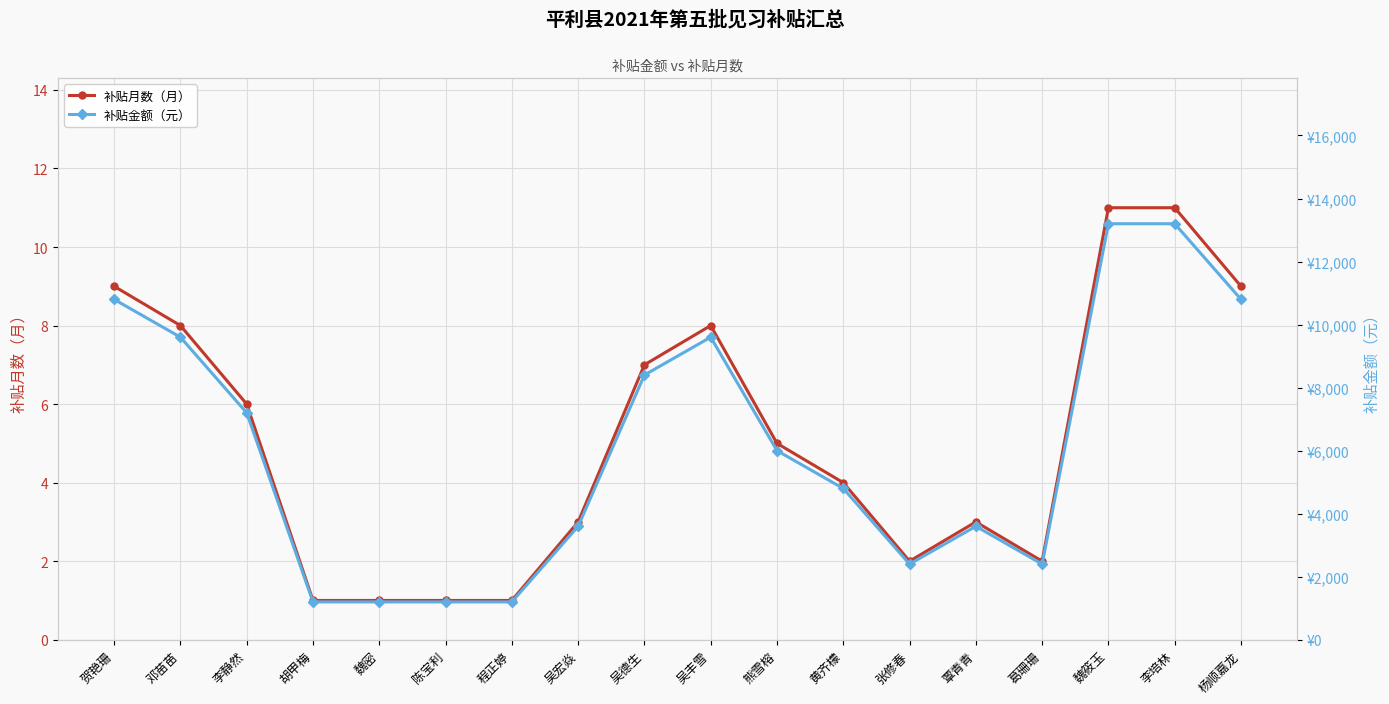

True or false: 补贴月数（月） and 补贴金额（元） cross at least once.

False